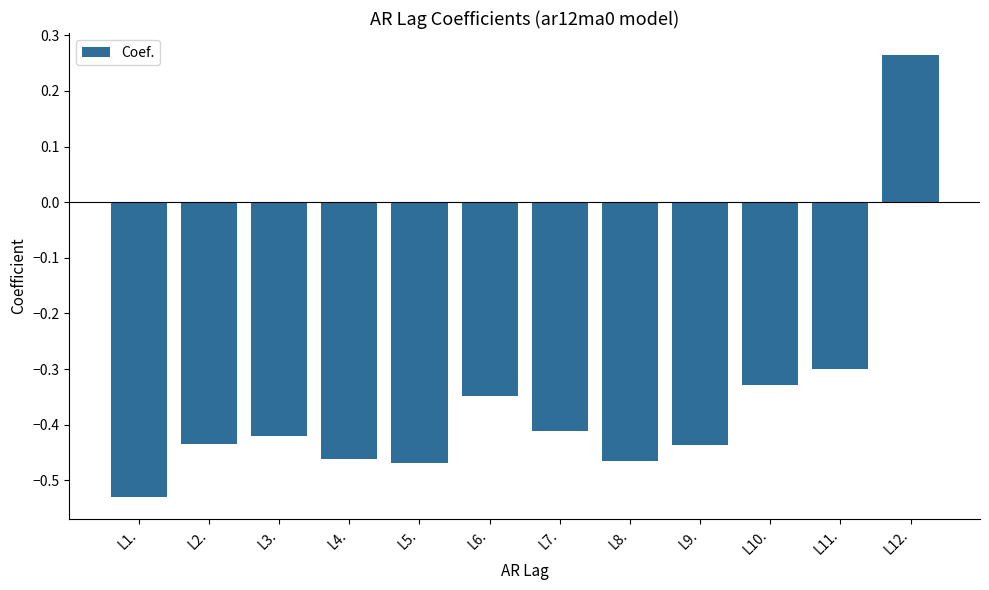

Count the values in the range 0 to 1.

1